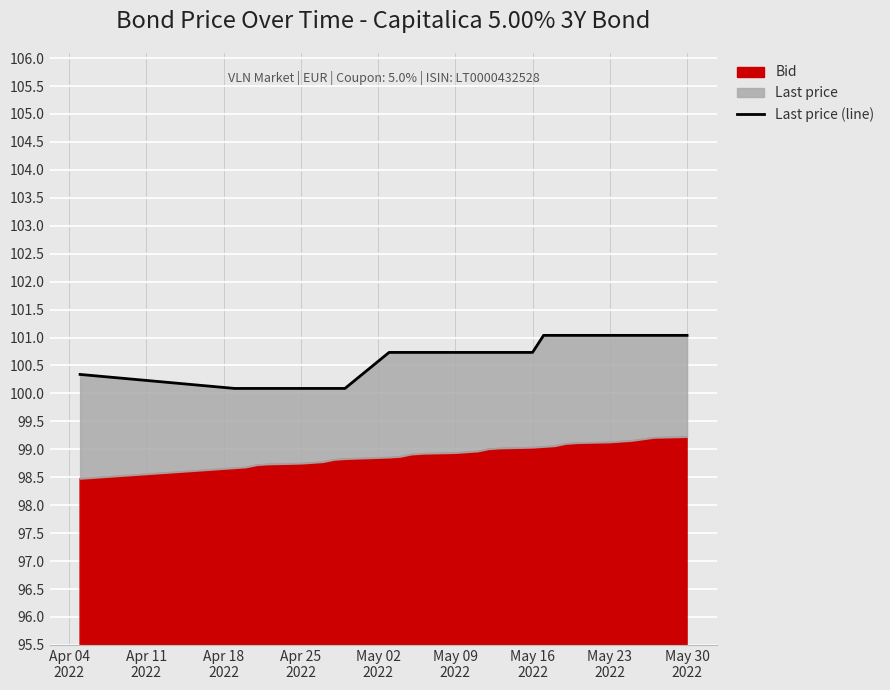

What is the difference between the maximum and second lowest values?

0.9